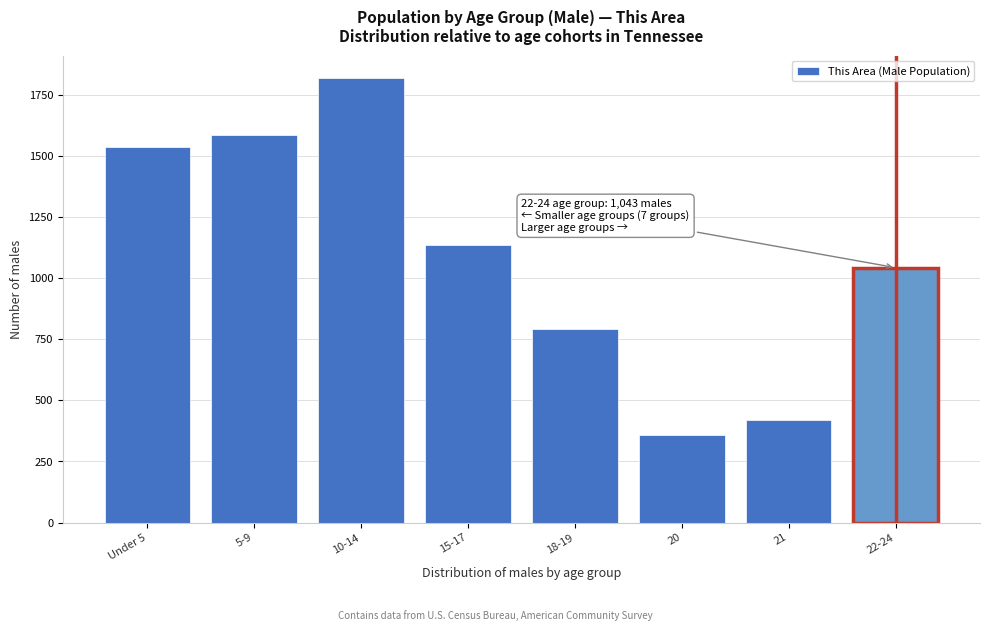

Reading left to right, transcribe all the data shown in this chart.

1535	1586	1819	1134	792	358	421	1043